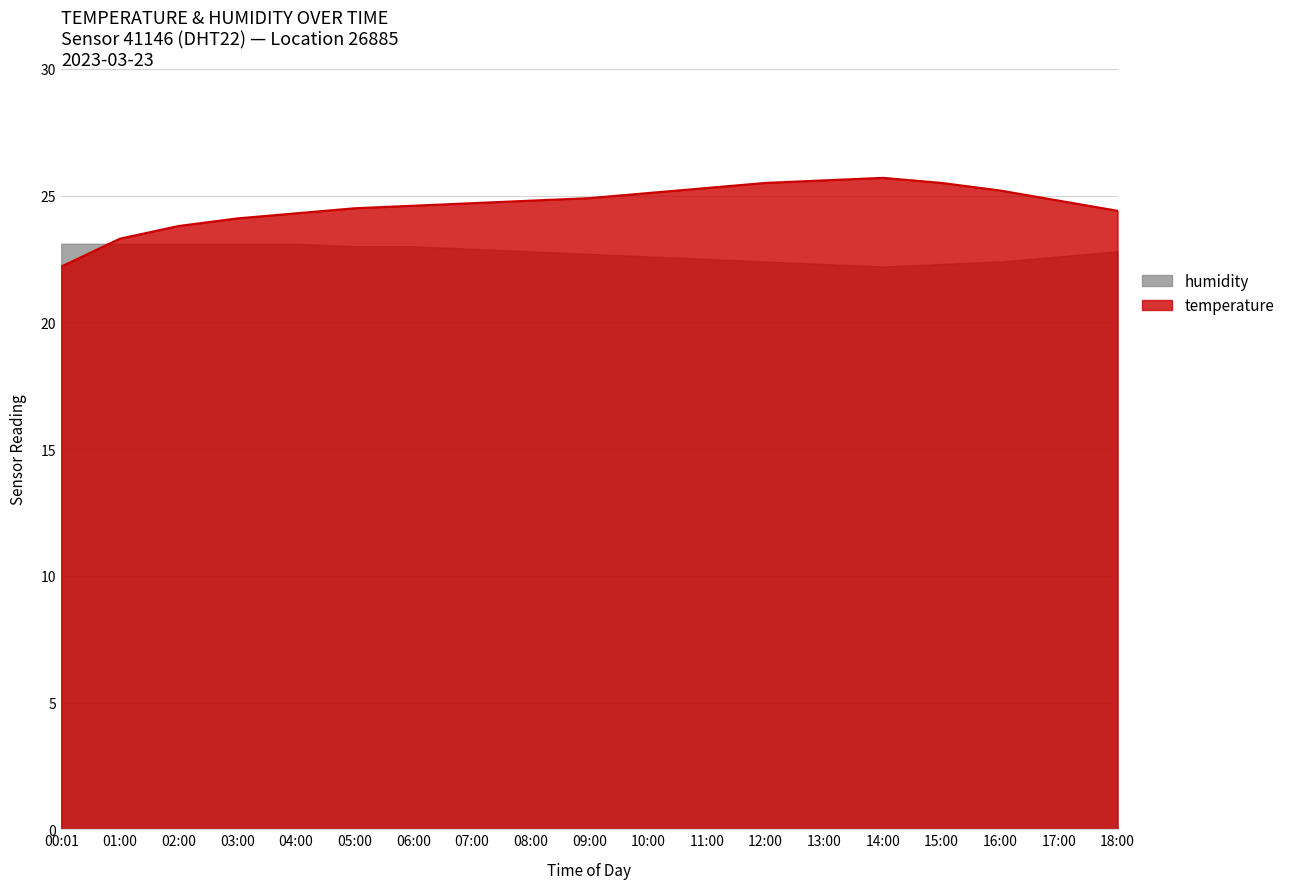

The humidity series shows 33.4 at 05:00. True or false?

False